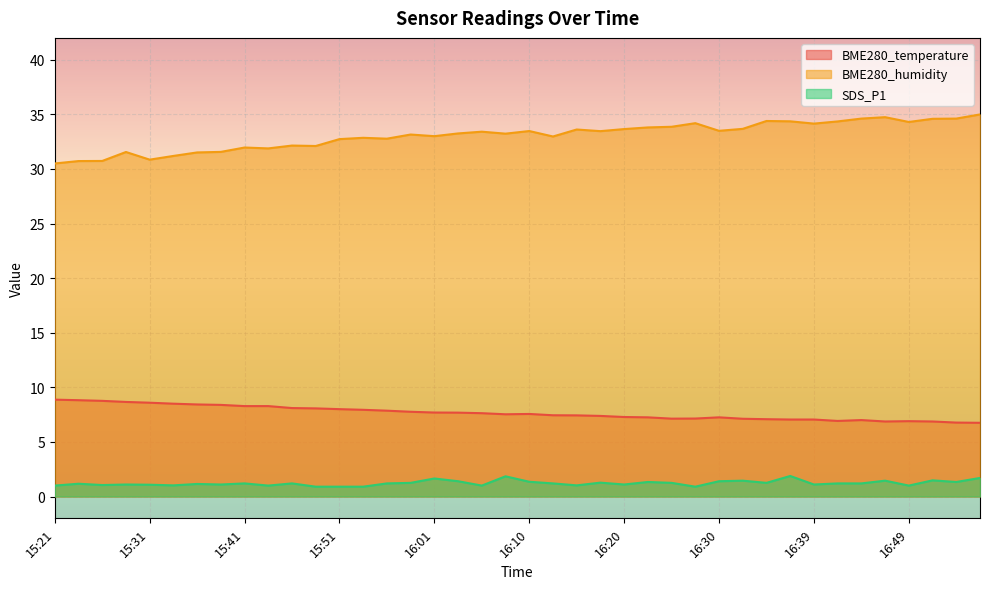

How many categories are shown in the chart?

40